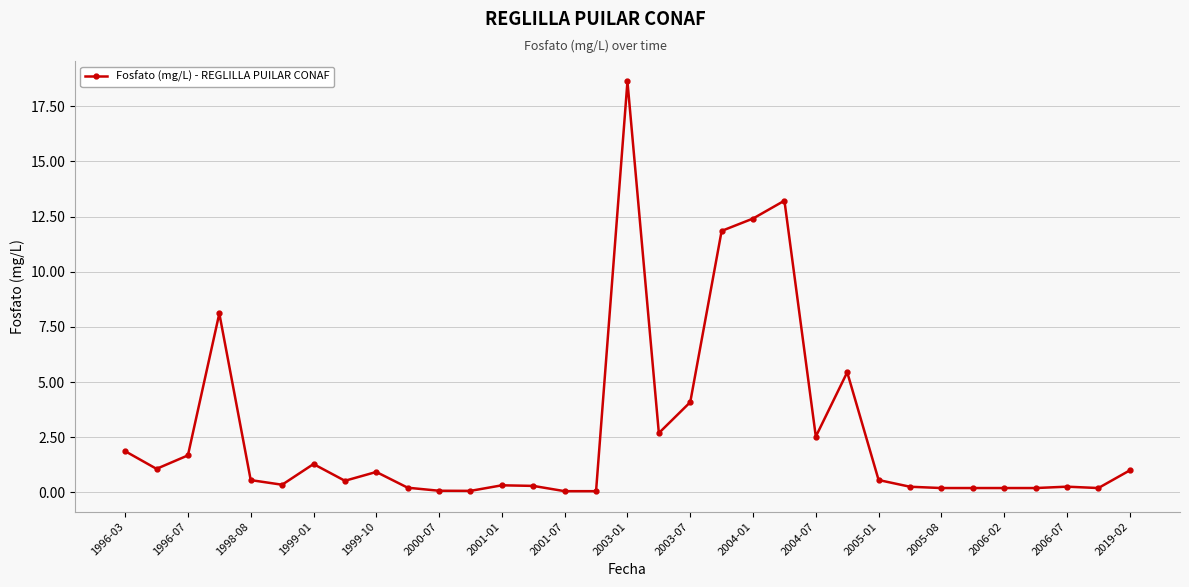

What is the difference between the maximum and second lowest values?

18.6